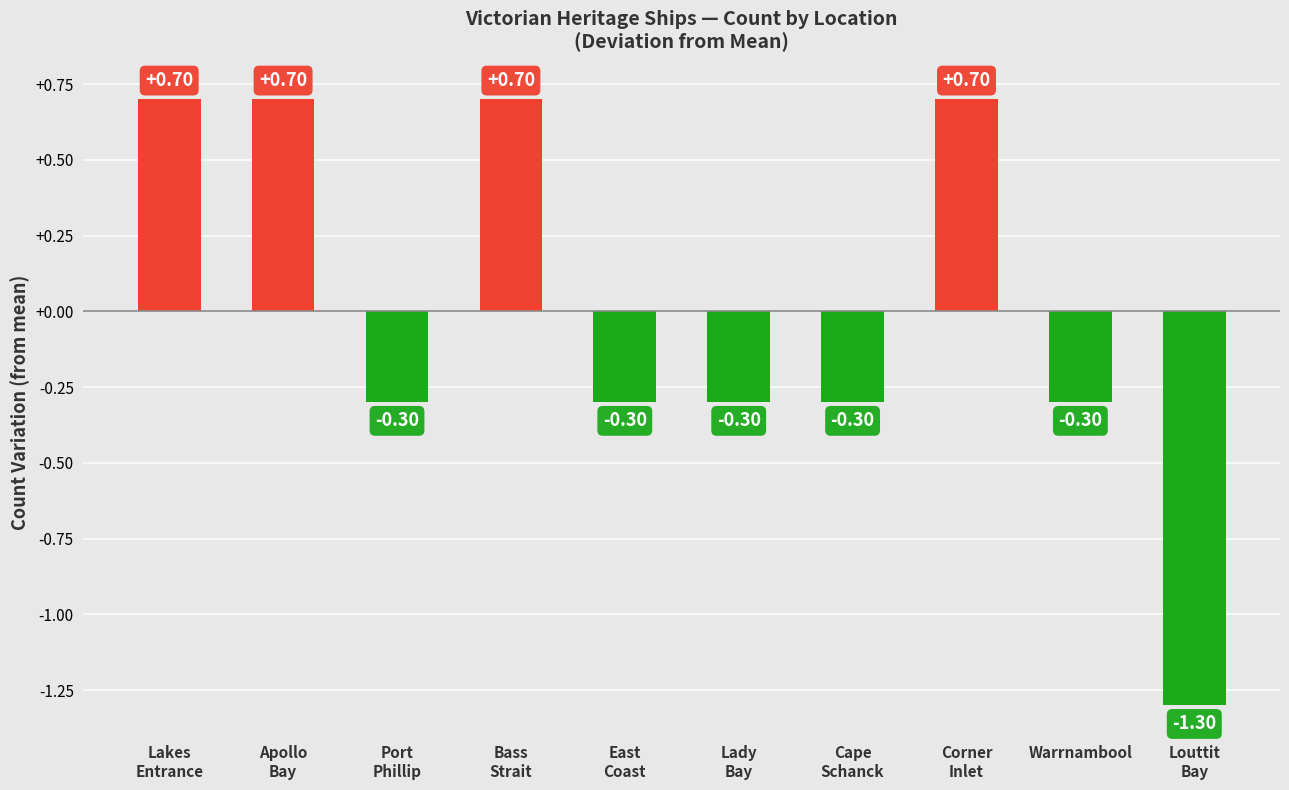

Is it true that the value at Lakes
Entrance is 0.7?

True